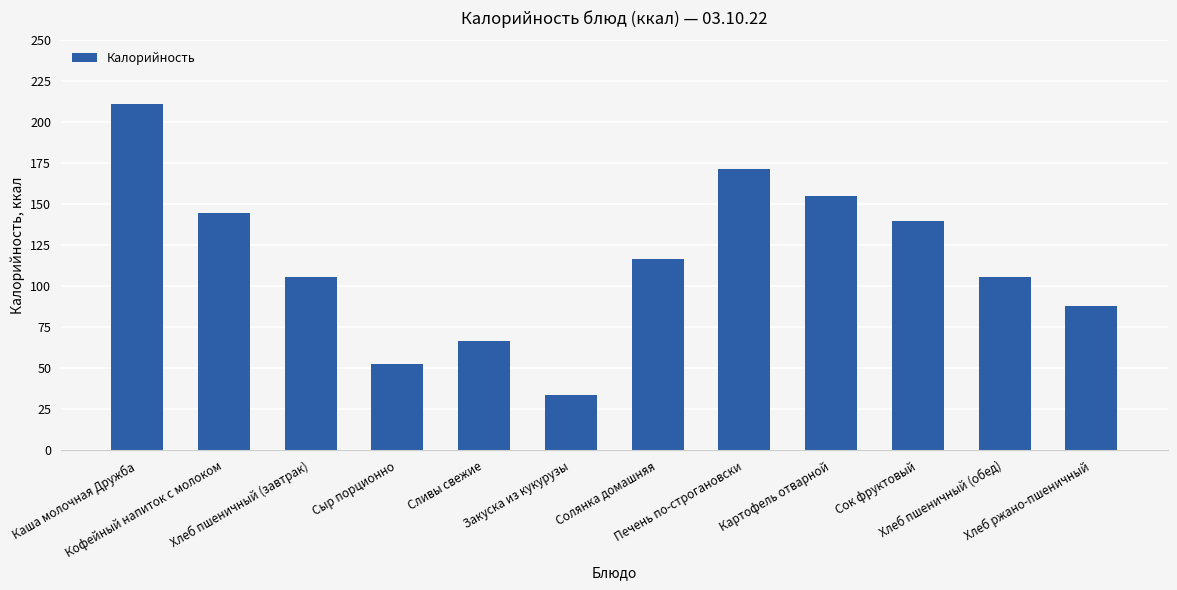

Between Картофель отварной and Сок фруктовый, which is larger?

Картофель отварной